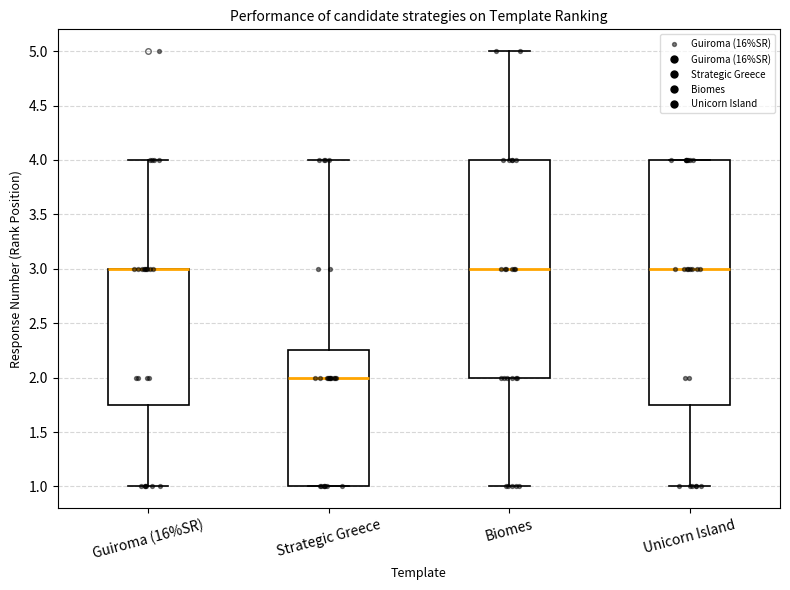

Which box is the tallest, from its lower edge to its upper edge?

Unicorn Island